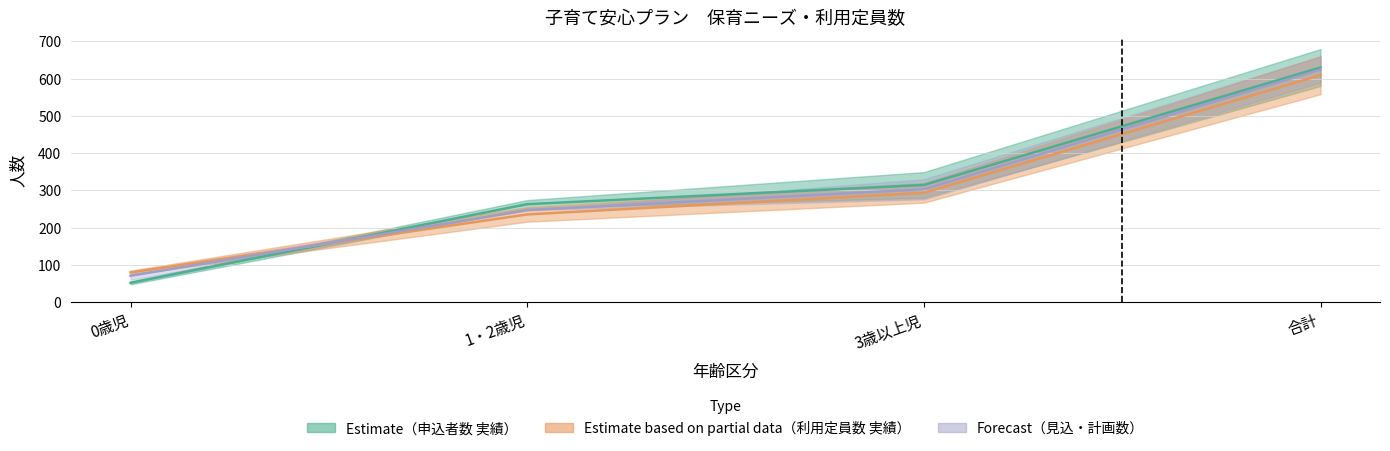

What is the difference between the second highest and minimum values in the 利用定員数_43191 series?

213.5